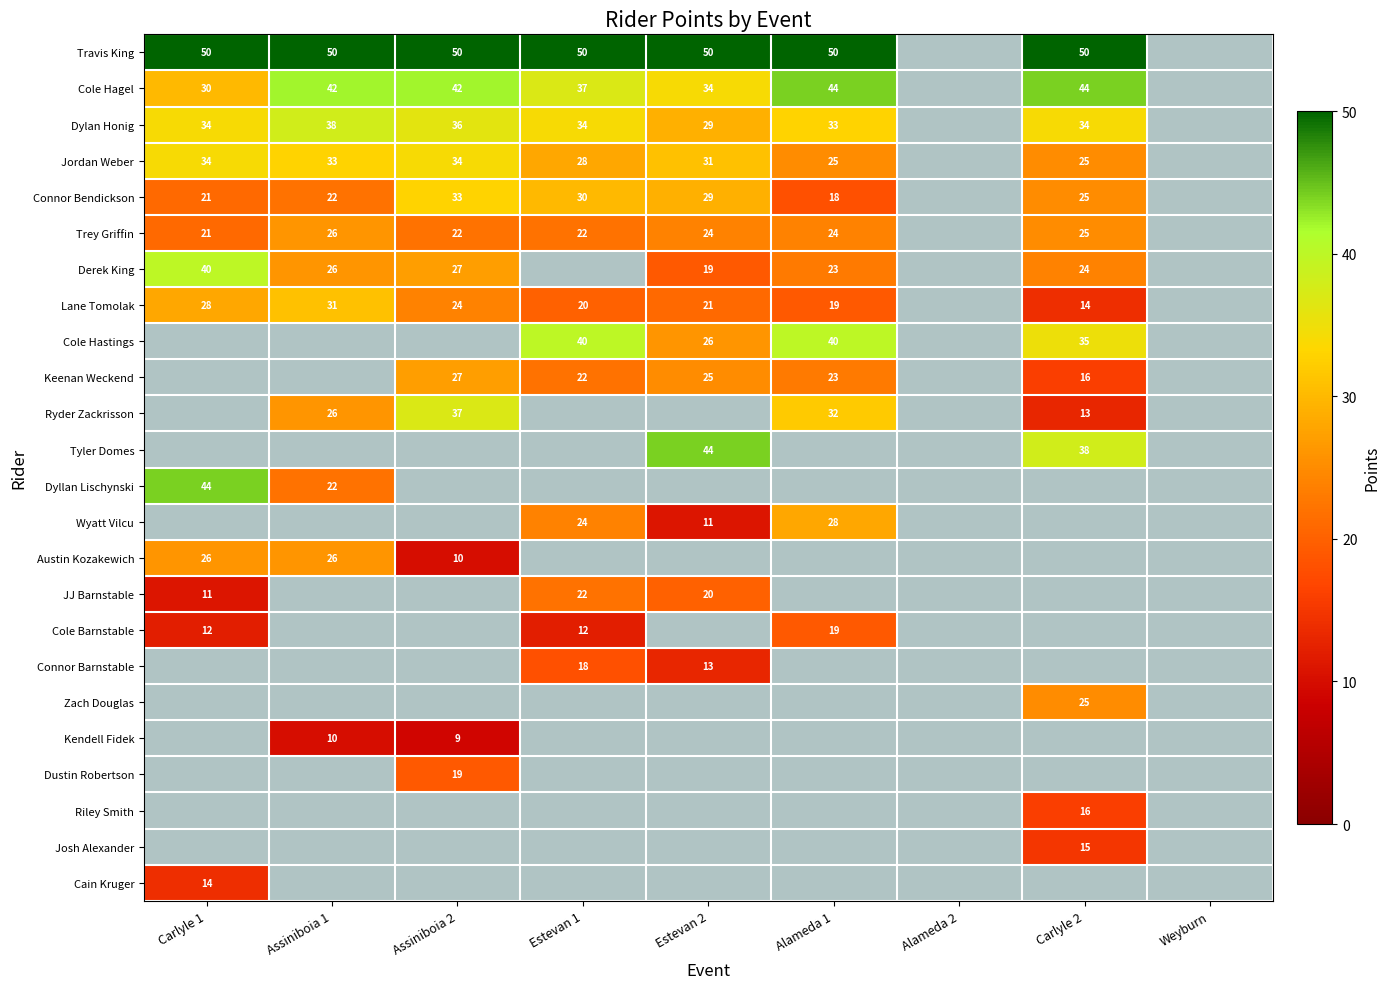

The Josh Alexander series shows 26 at Carlyle 2. True or false?

False